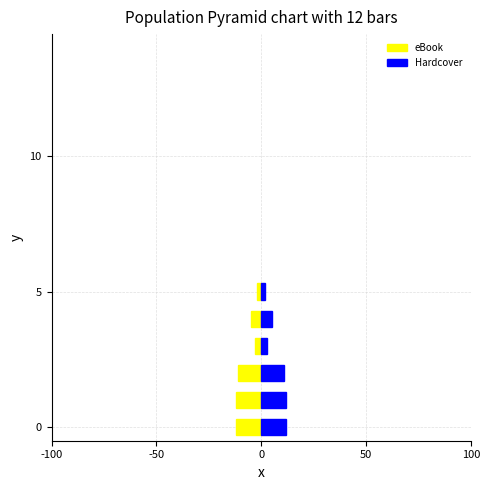

What position from the left is 50?

4